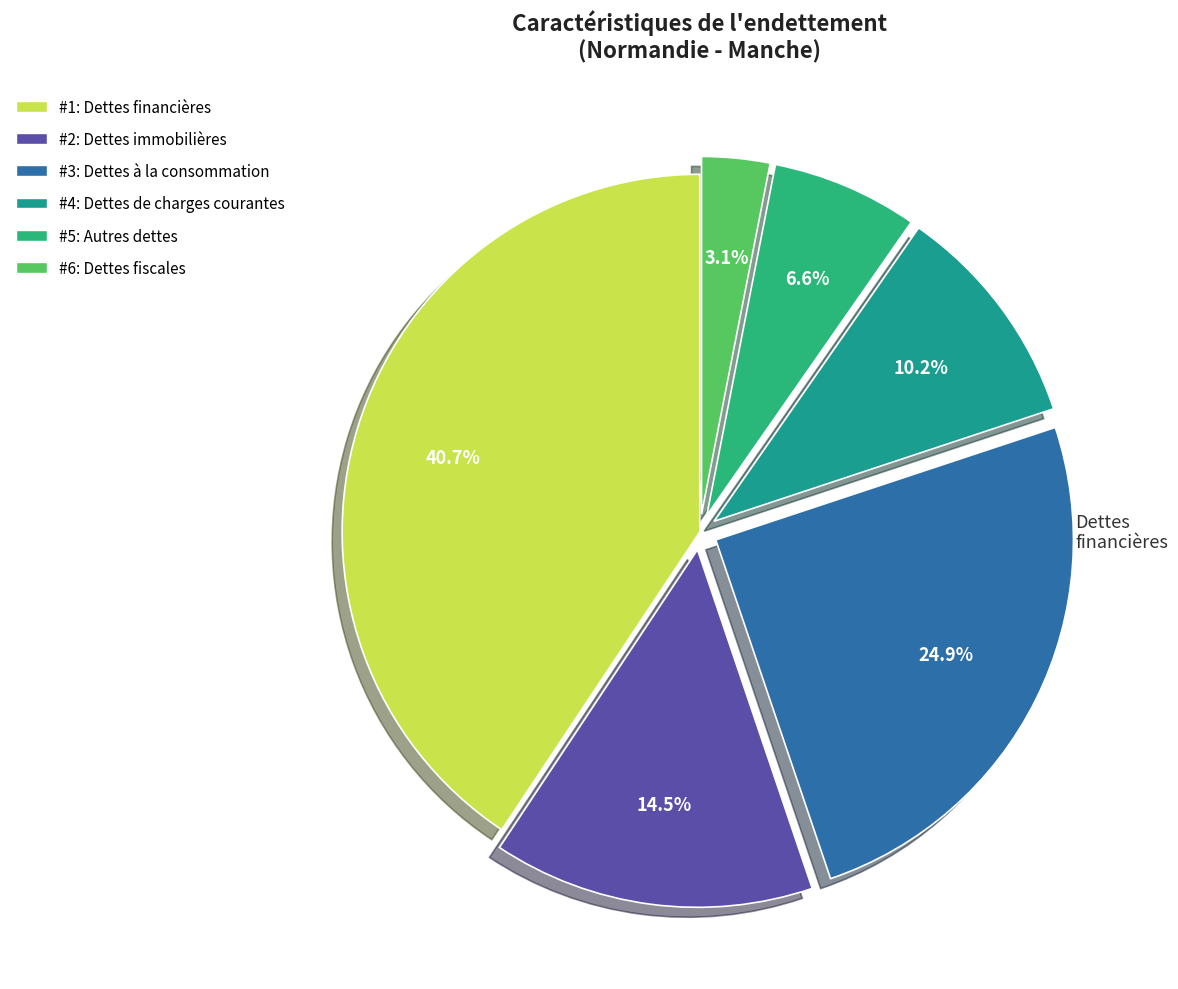

How many segments does this pie chart have?

6